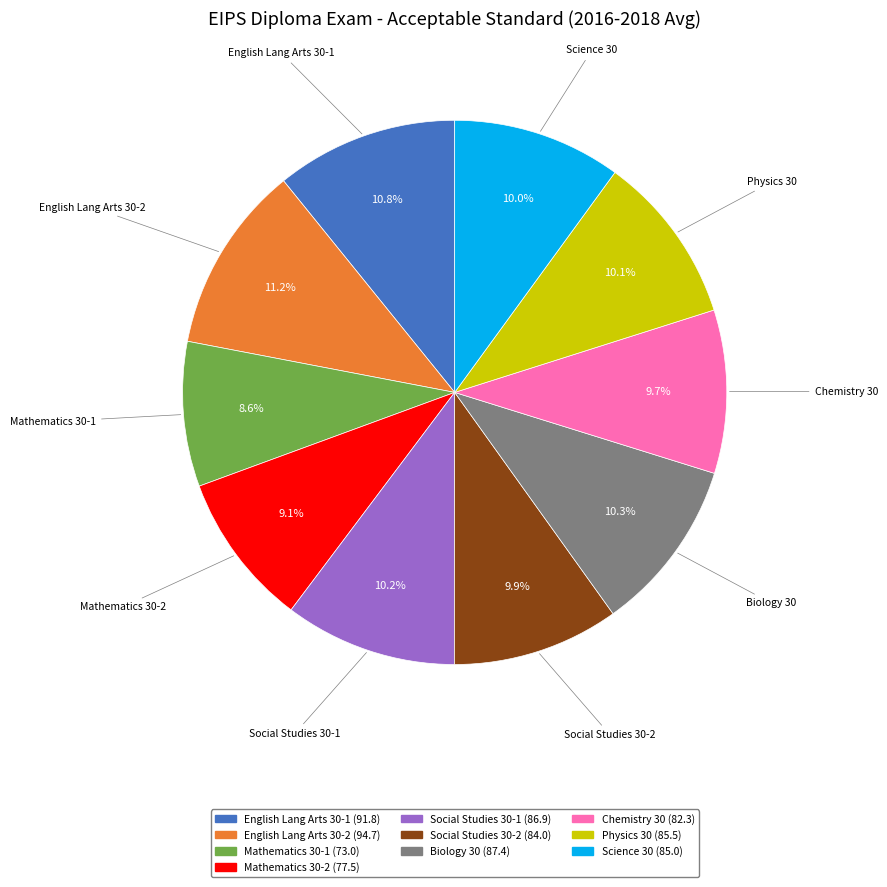

To the nearest percent, what is the average slice percentage?

10%